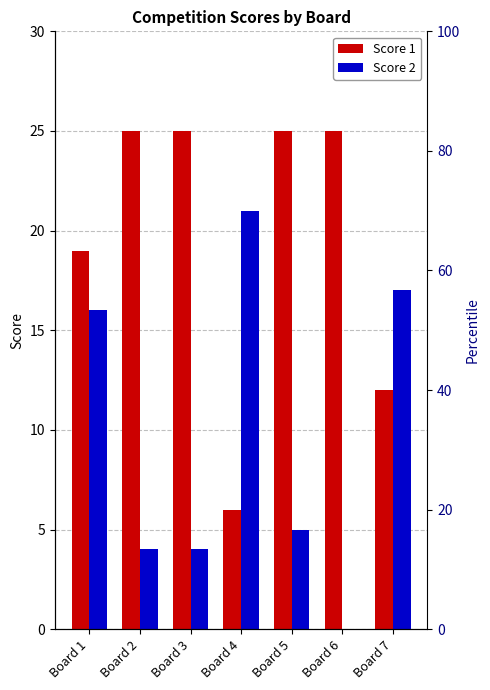

What is the value of the Score 1 bar at the 1st from the left?

19